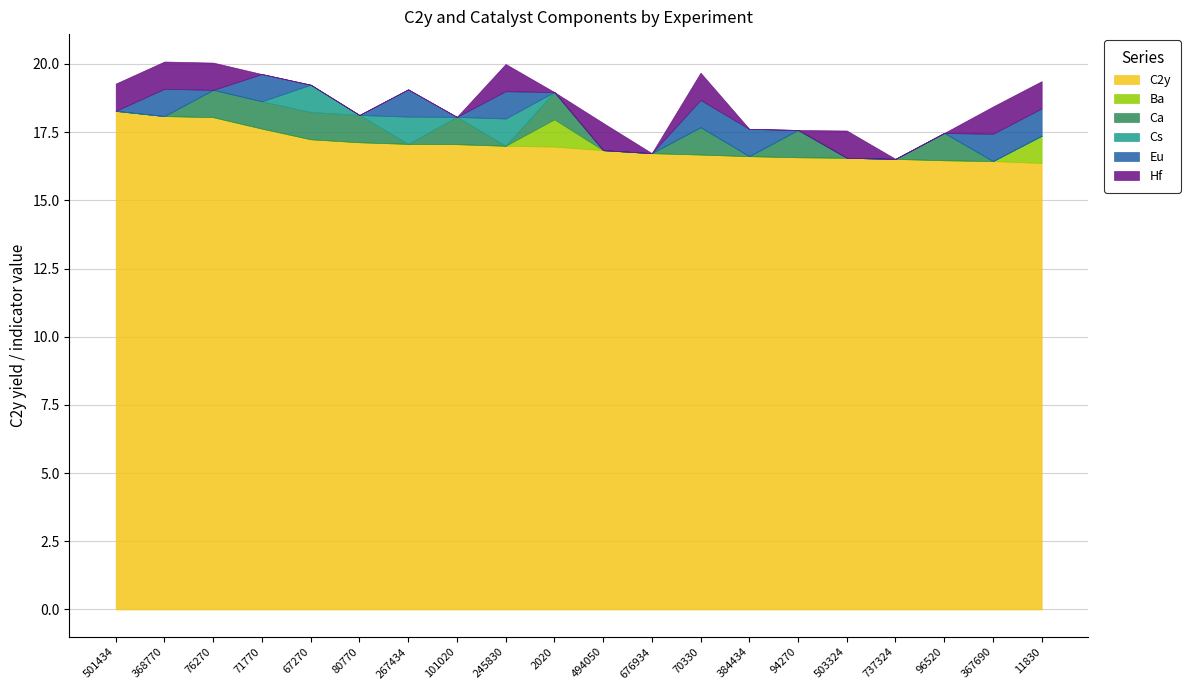

Which label corresponds to the largest value in the chart?

501434